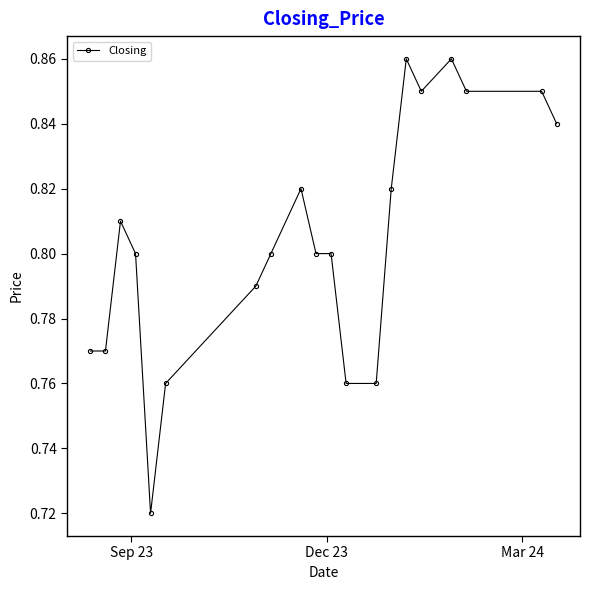

Count the values in the range 0 to 1.

20